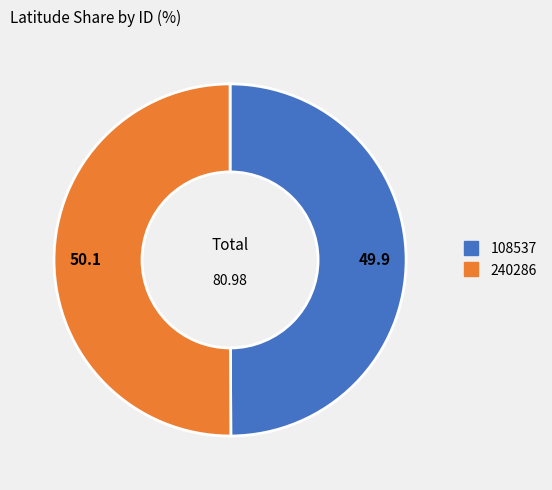

What is the ratio of the value at 240286 to the value at 108537?

1.0